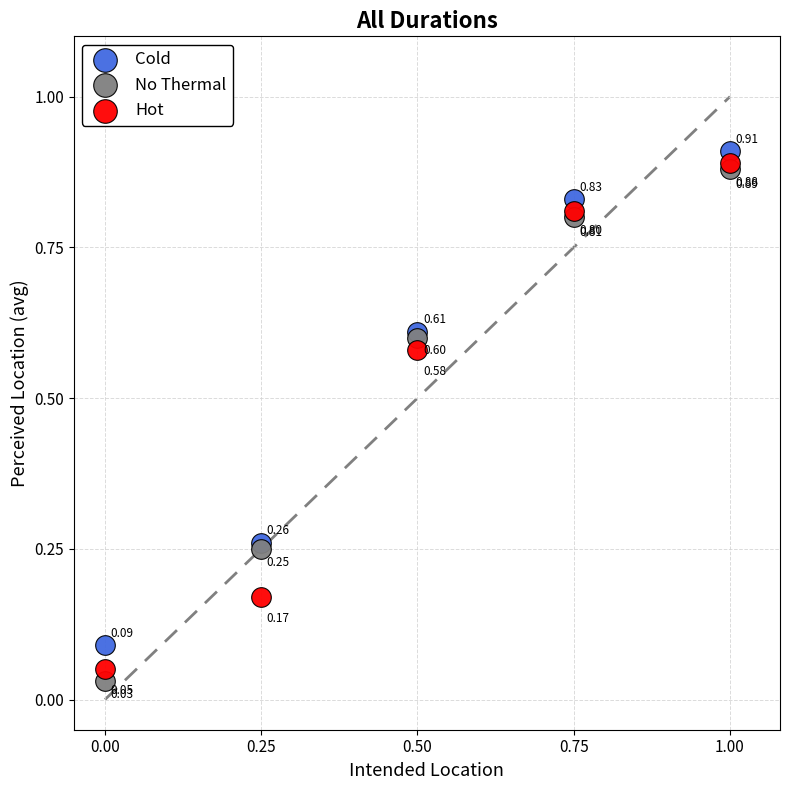

Which series contains the lowest Y value?

No Thermal